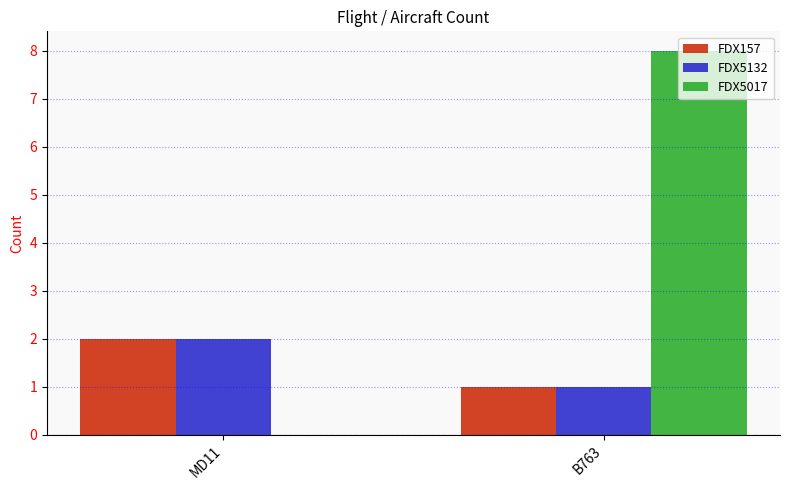

Between MD11 and B763, which series saw the biggest shift?

FDX5017